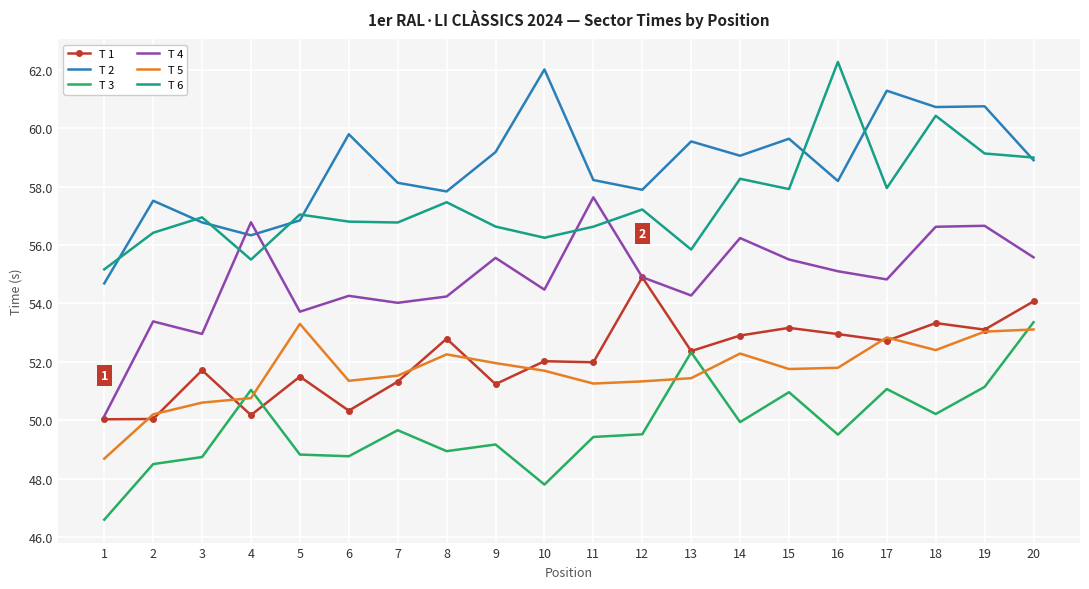

What is the difference between the highest and lowest values at 2?

9.0